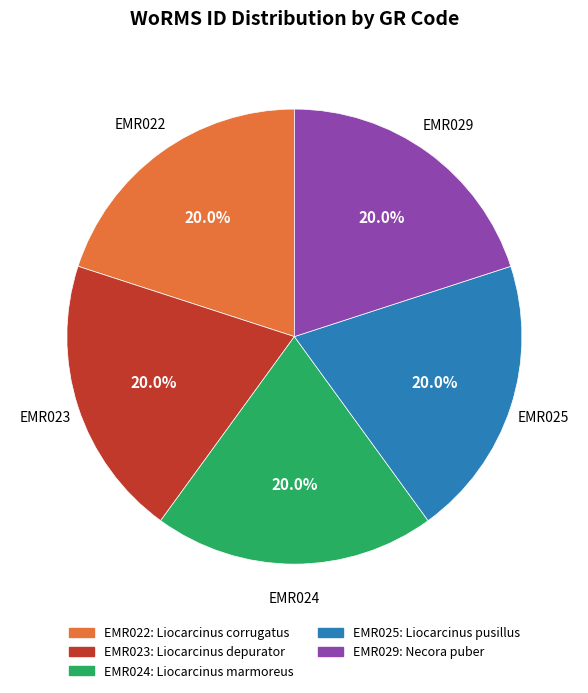

The EMR024 slice represents 7% of the pie. True or false?

False